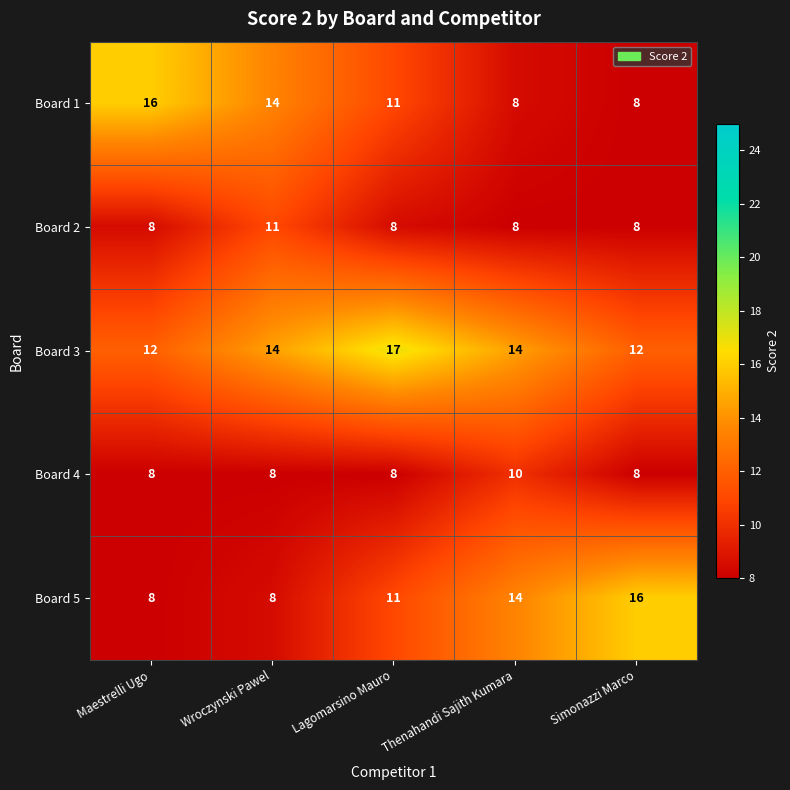

At which label does Board 2 reach its peak?

Wroczynski Pawel